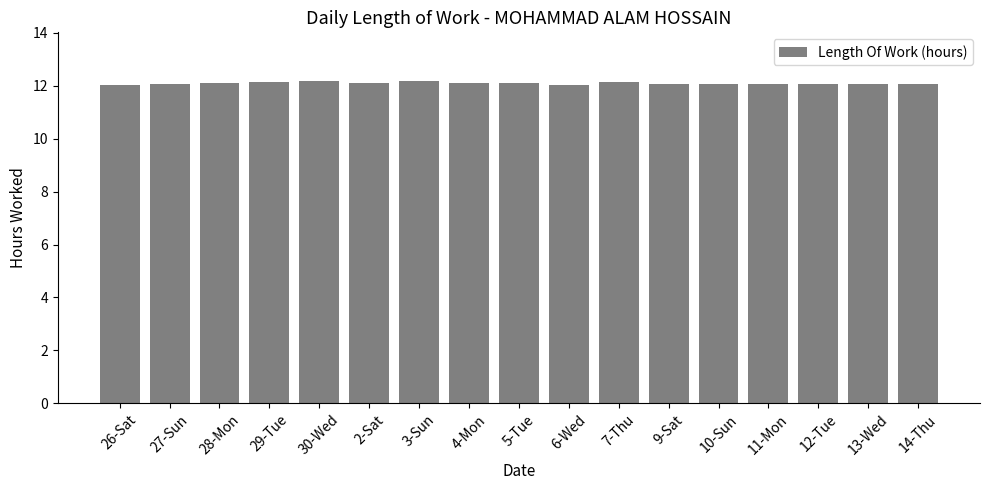

What is the difference between the second highest and minimum values?

0.2